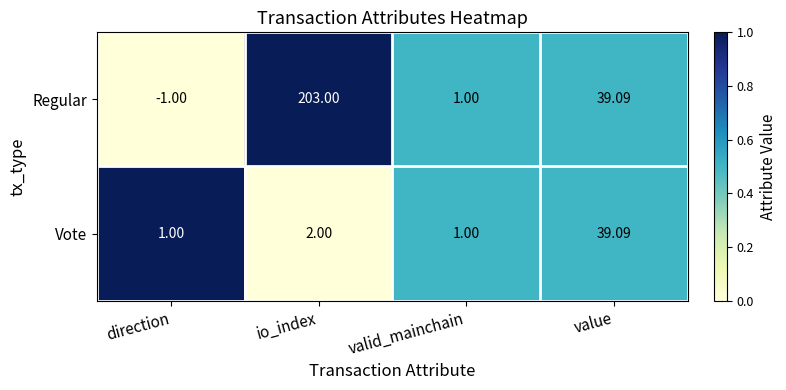

What is the total value across all series at value?

78.2